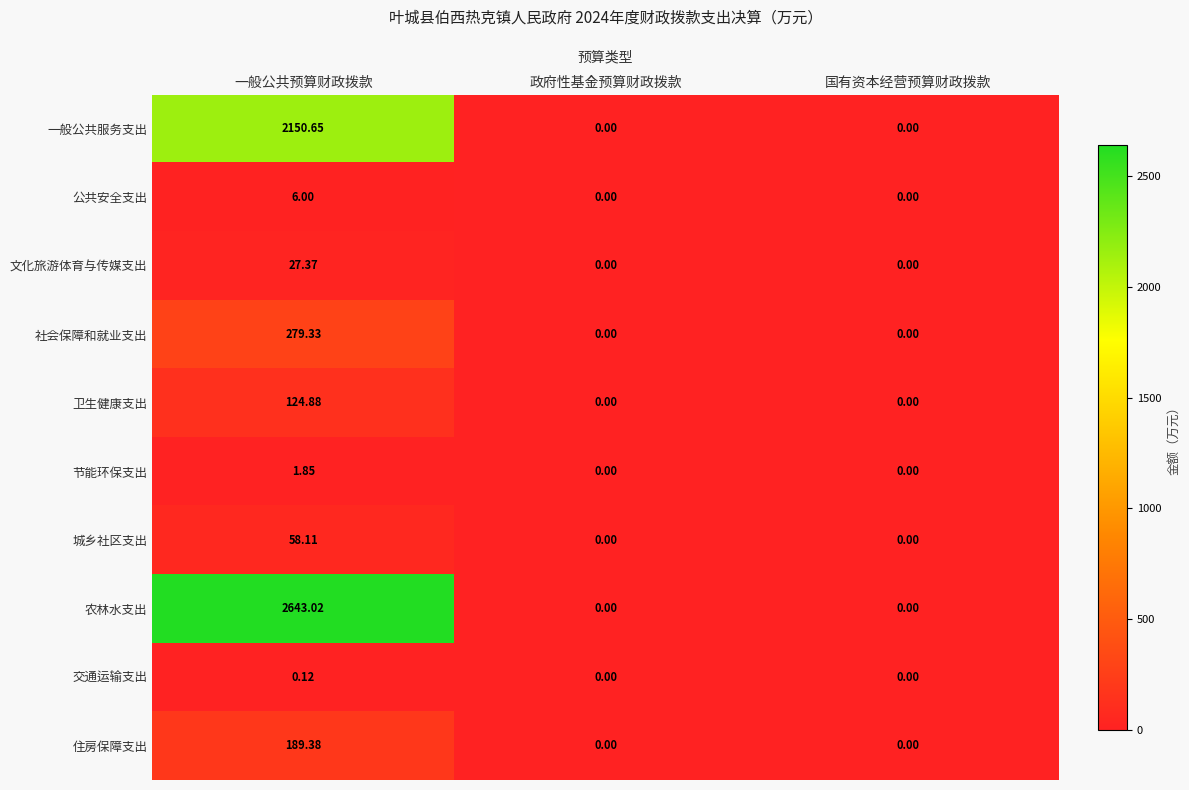

Which series has the widest spread of values?

农林水支出